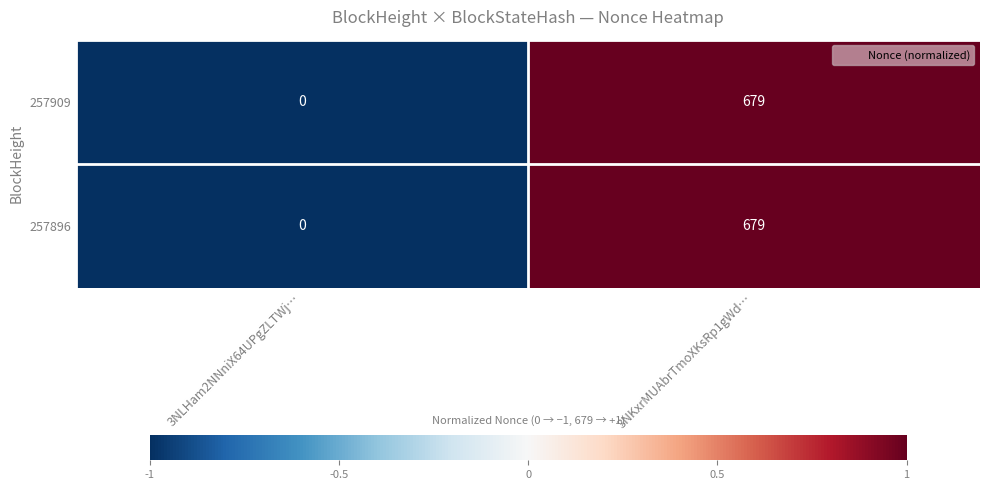

Reading right to left, transcribe all the data shown in this chart.

257909: 3NKxrMUAbrTmoXKsRp1gWd…=679	3NLHam2NNniX64UPgZLTWj…=0
257896: 3NKxrMUAbrTmoXKsRp1gWd…=679	3NLHam2NNniX64UPgZLTWj…=0